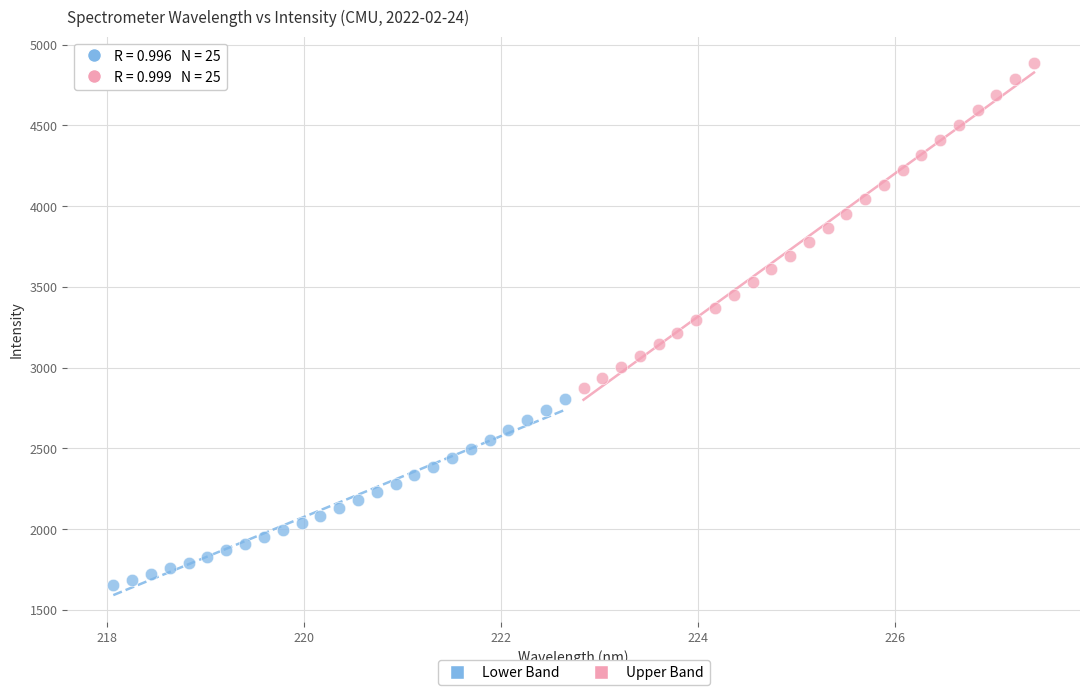

Which series reaches the minimum Y coordinate?

Lower Band